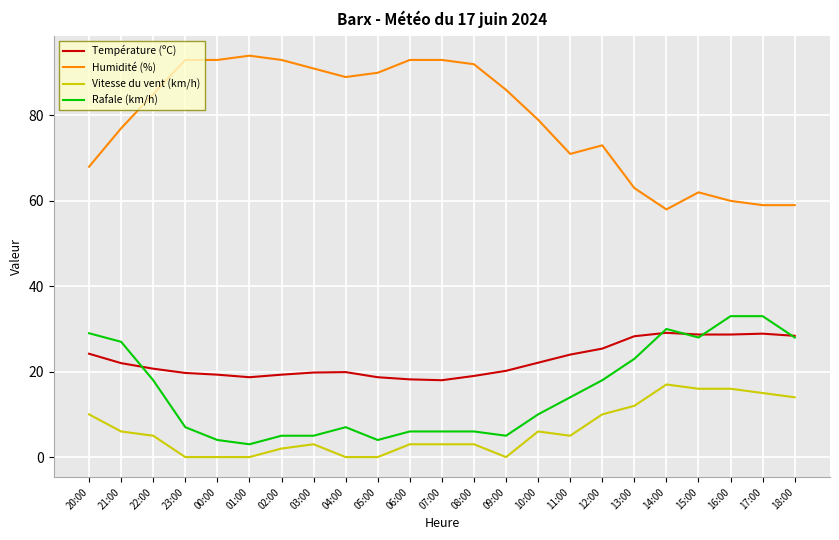

What is the greatest value displayed?

94.0